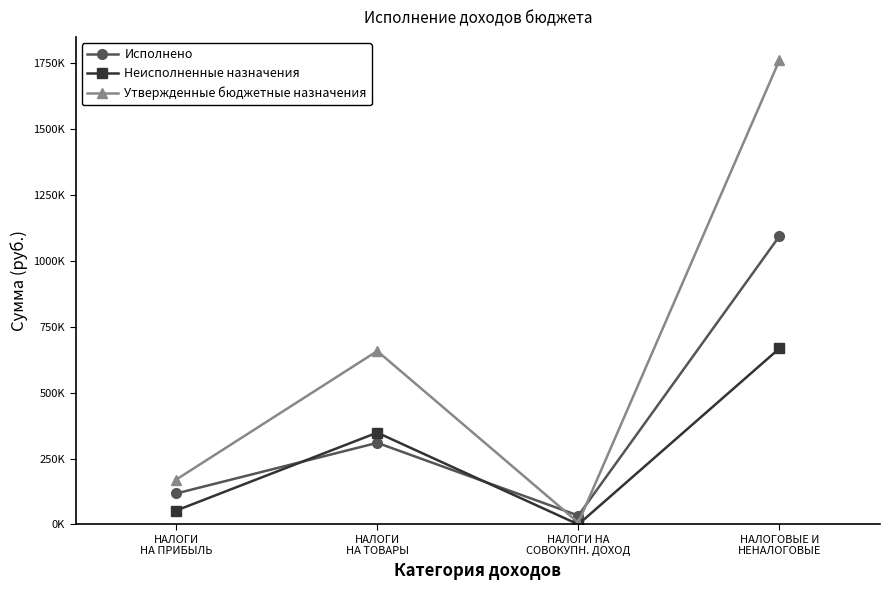

At how many categories does at least one series exceed 1224594?

1